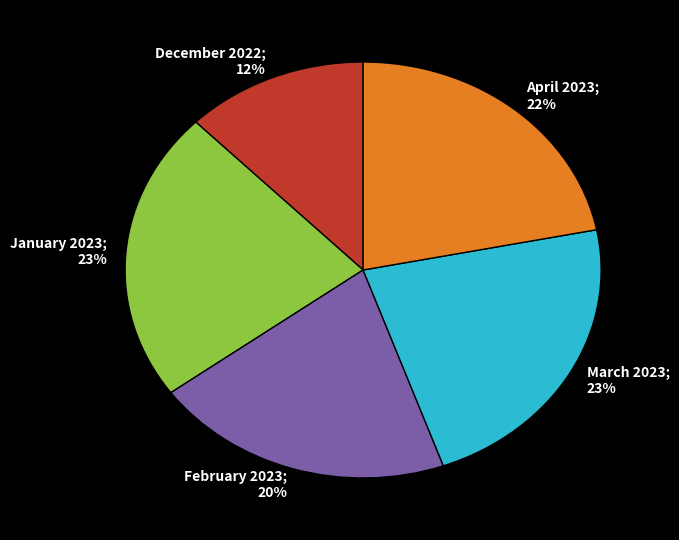

What is the ratio of the value at March 2023 to the value at February 2023?

1.1